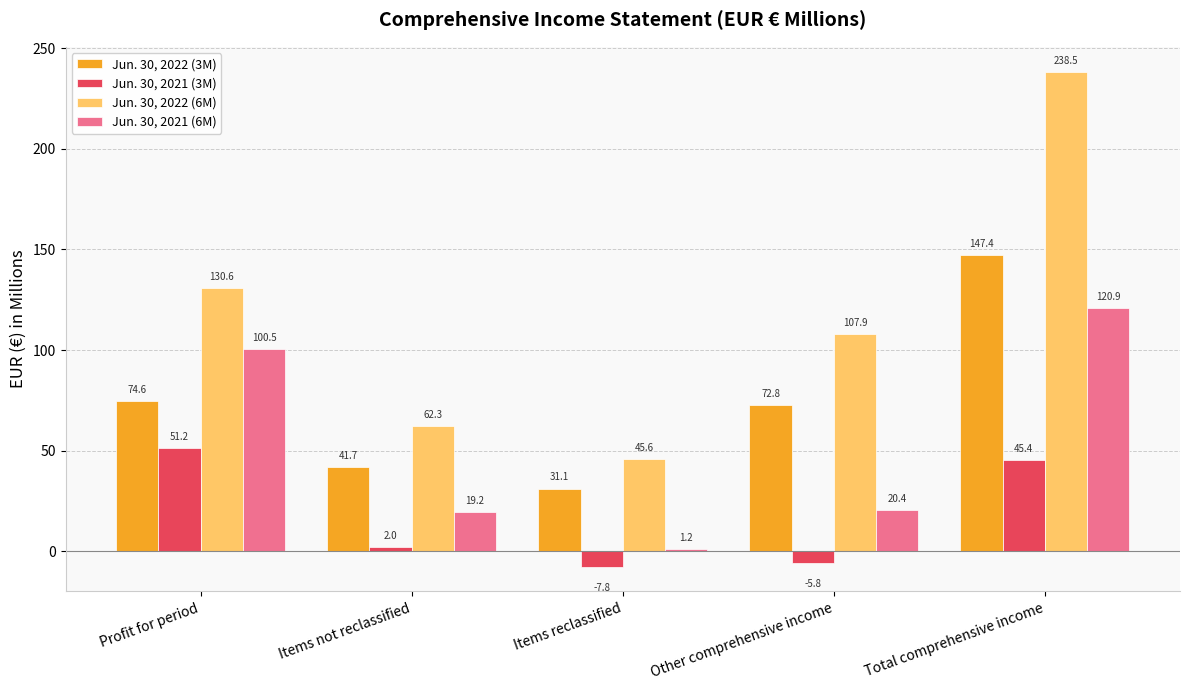

What are all the series names shown in the legend?

Jun. 30, 2022 (3M), Jun. 30, 2021 (3M), Jun. 30, 2022 (6M), Jun. 30, 2021 (6M)